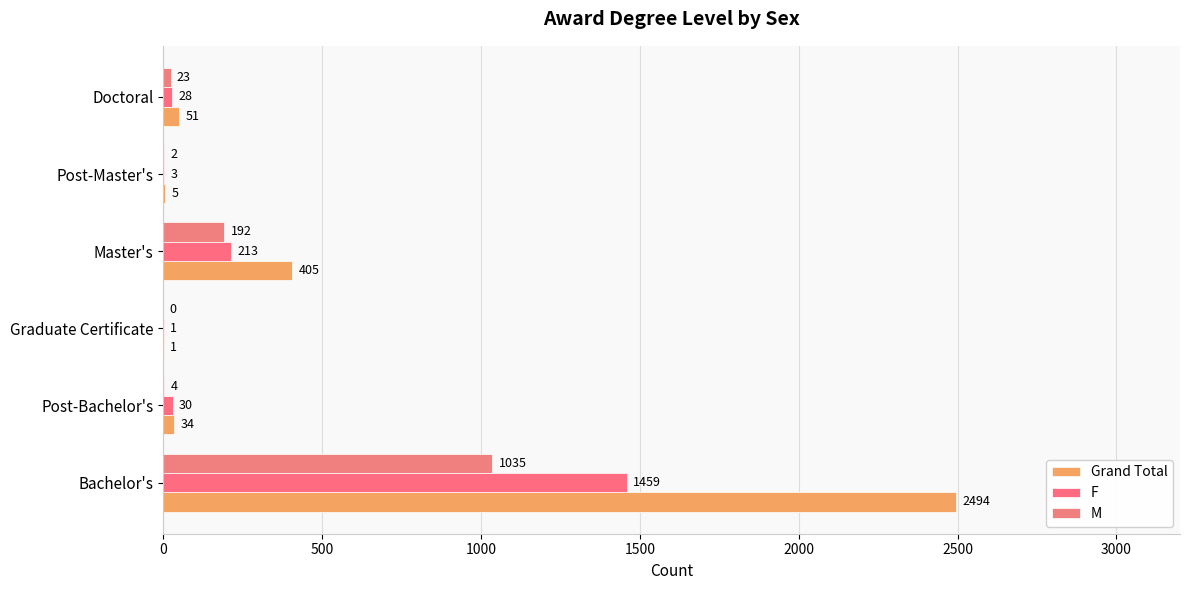

List the series in order of their overall mean, highest first.

Grand Total, F, M